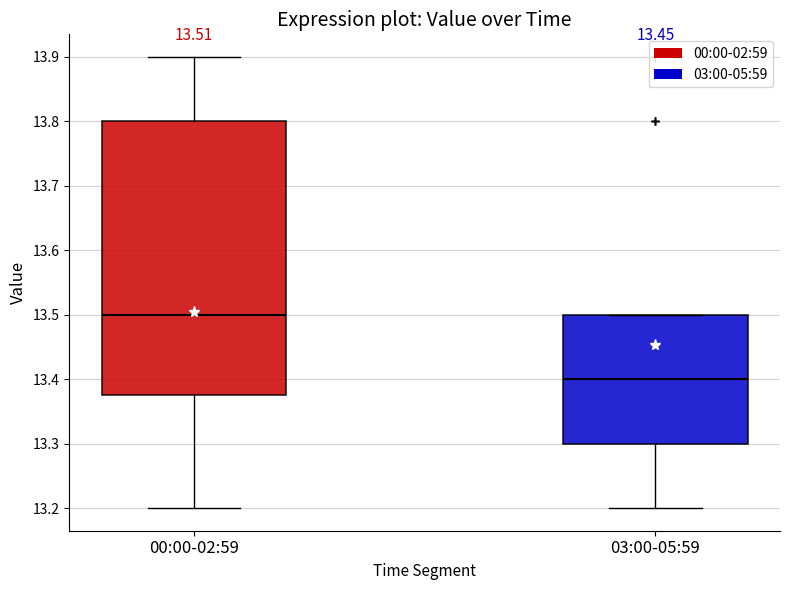

Which box is the tallest, from its lower edge to its upper edge?

00:00-02:59